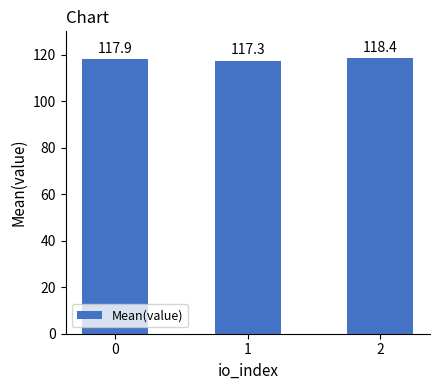

Is it true that the value at 0 is 159.9?

False